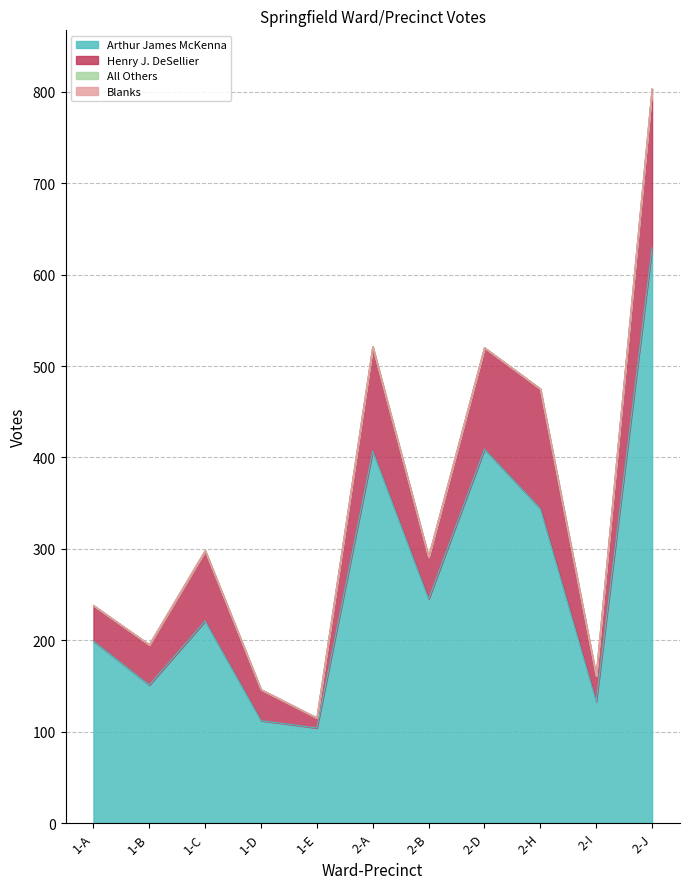

What is the minimum value for Arthur James McKenna?

104